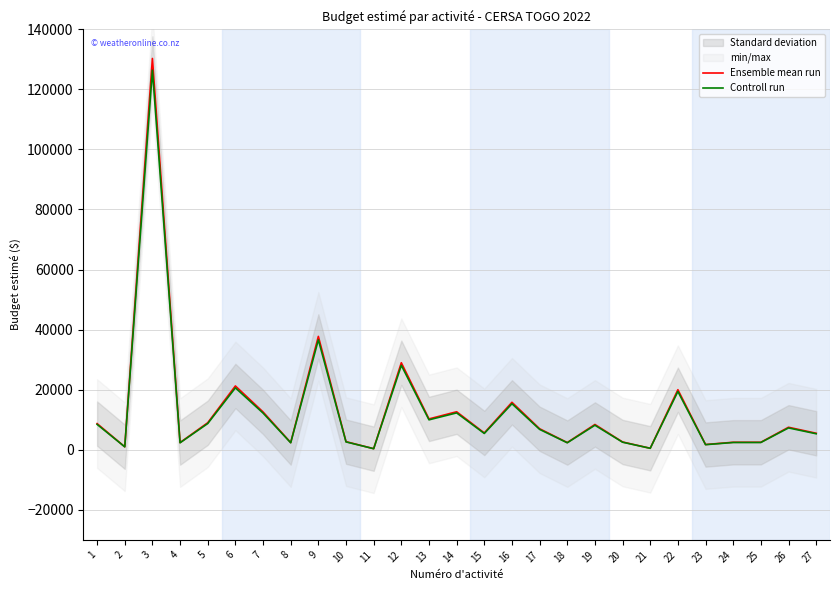

How many data points in Ensemble mean run are above 7000?

13